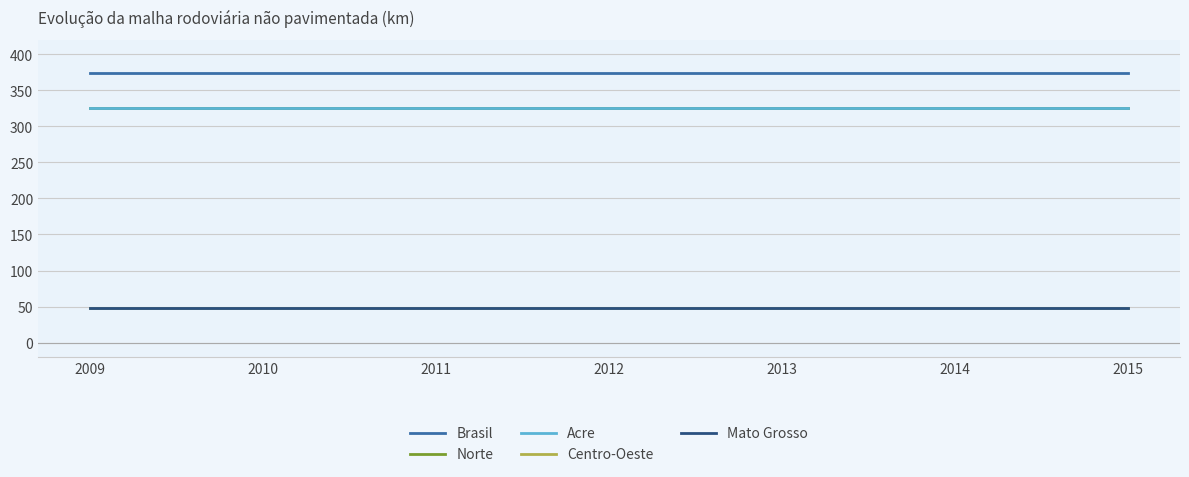

Does the chart have visible grid lines?

Yes